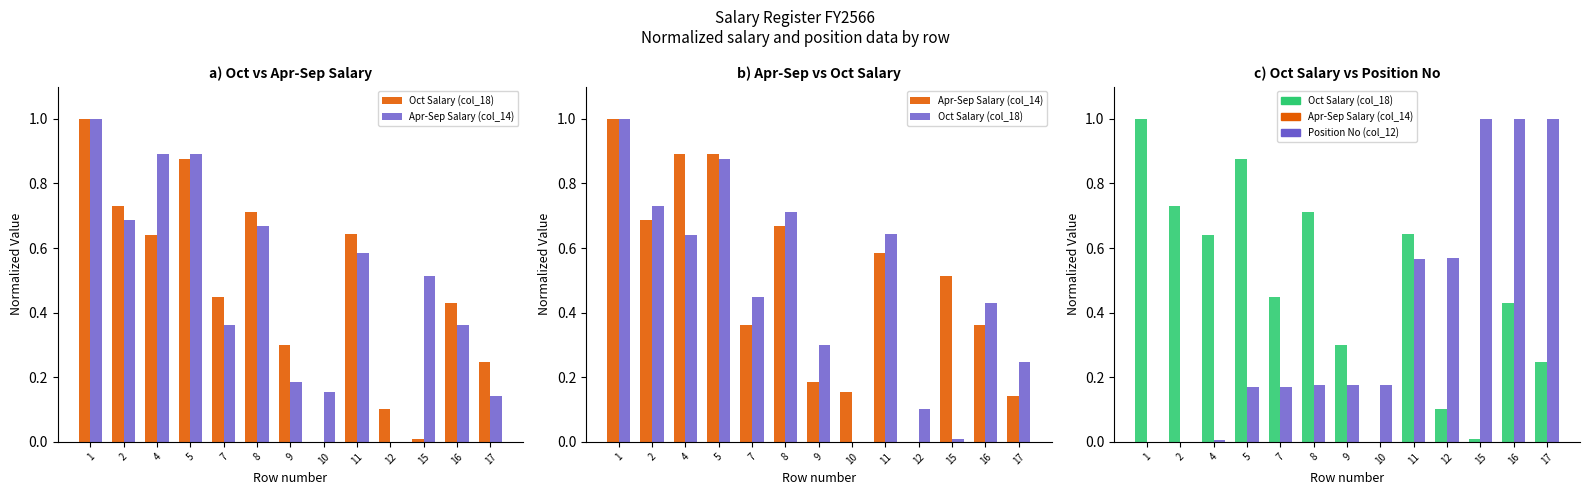

How many categories are shown in the chart?

13